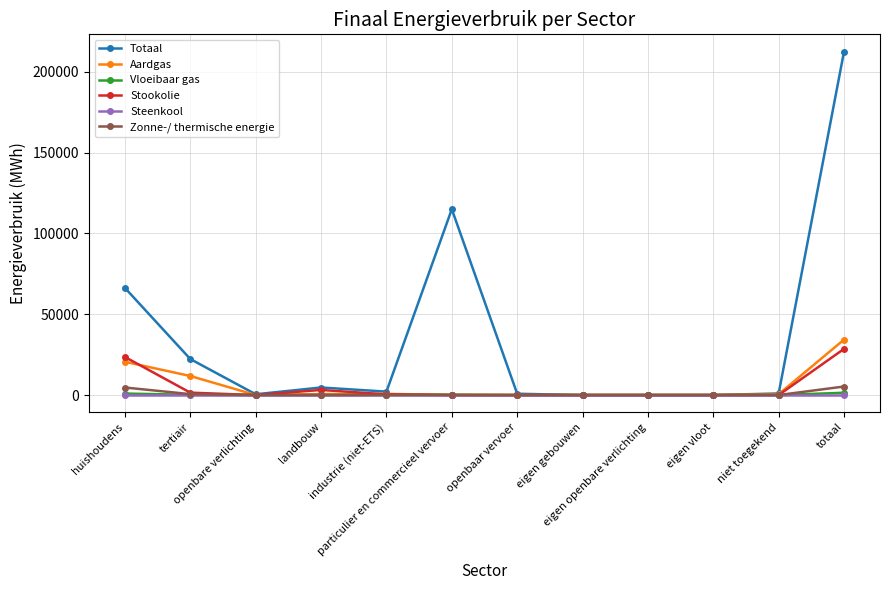

What is the maximum value shown in the chart?

212619.8